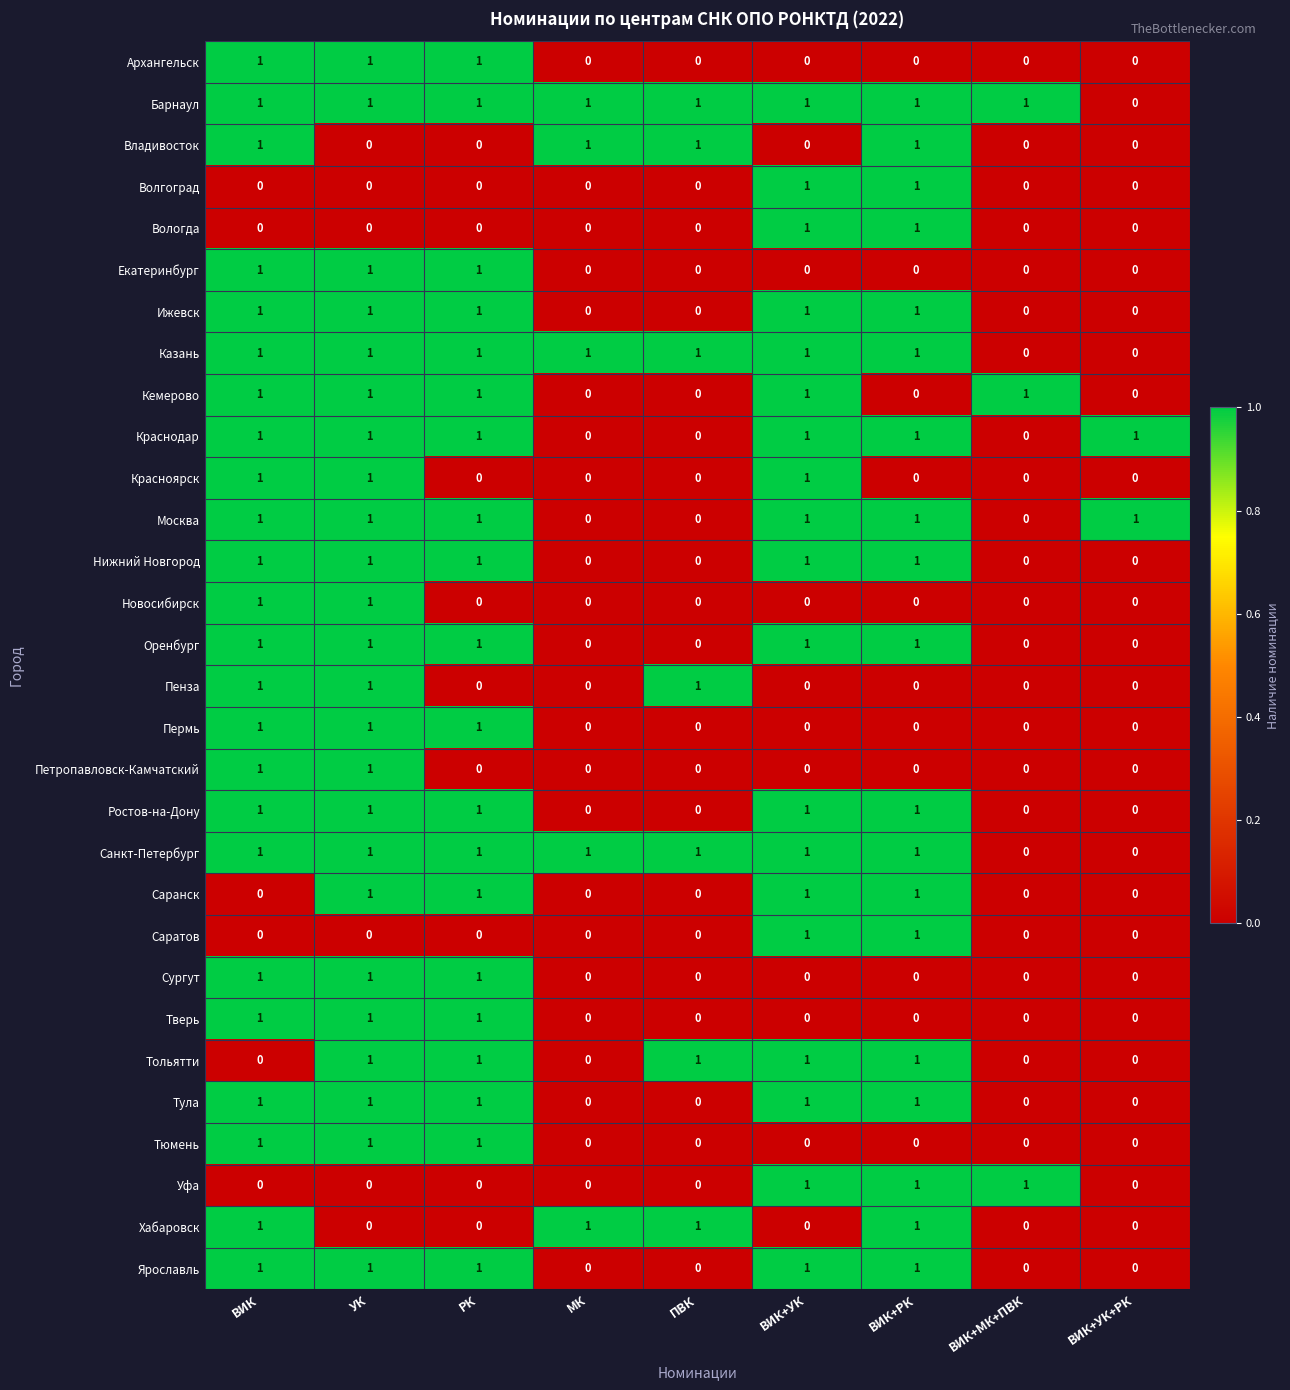

How many series are shown in this chart?

30